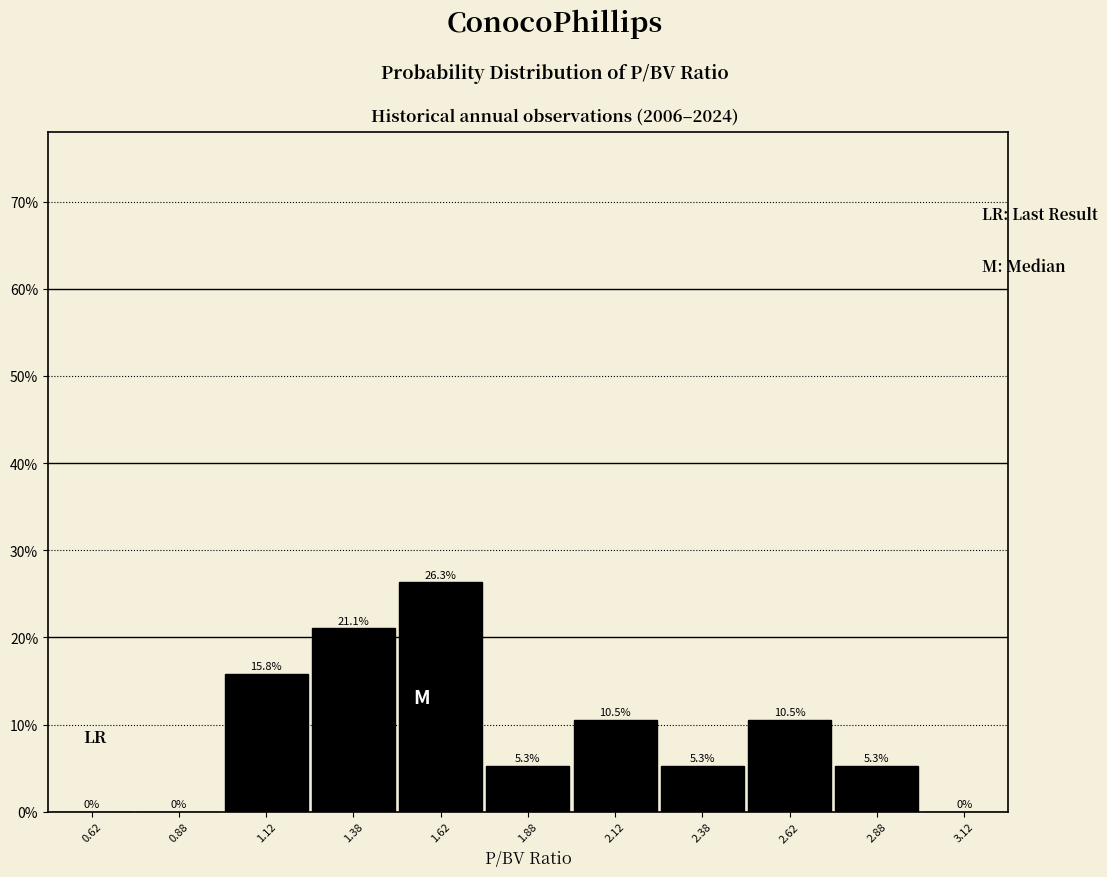

Over which range of the x-axis is the bar tallest?

1.50 to 1.75